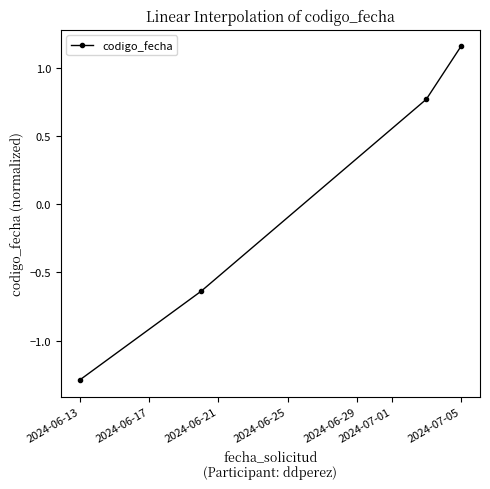

Does the chart have visible grid lines?

No